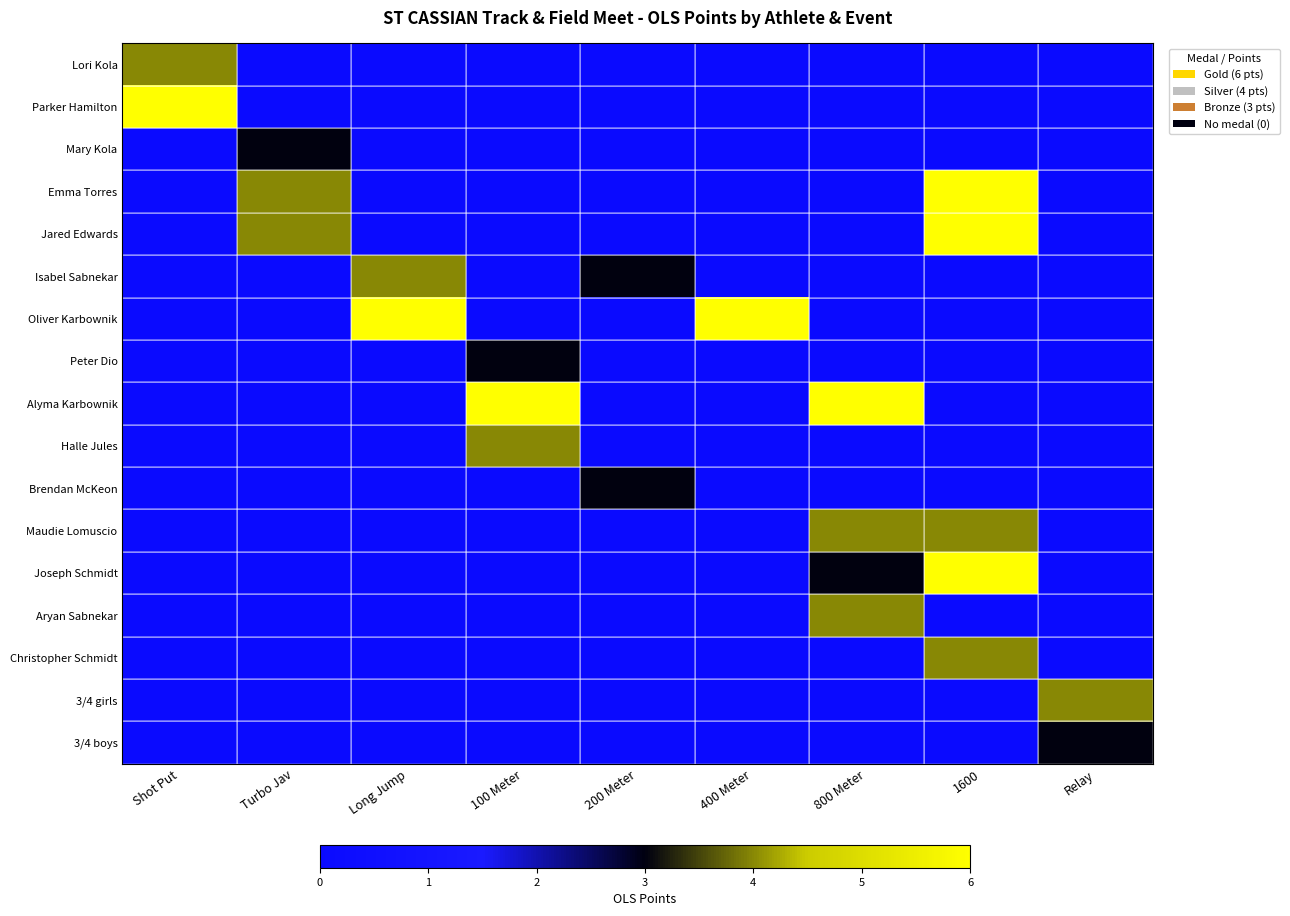

Rank the series by their maximum value, from highest to lowest.

Parker Hamilton, Emma Torres, Jared Edwards, Oliver Karbownik, Alyma Karbownik, Joseph Schmidt, Lori Kola, Isabel Sabnekar, Halle Jules, Maudie Lomuscio, Aryan Sabnekar, Christopher Schmidt, 3/4 girls, Mary Kola, Peter Dio, Brendan McKeon, 3/4 boys